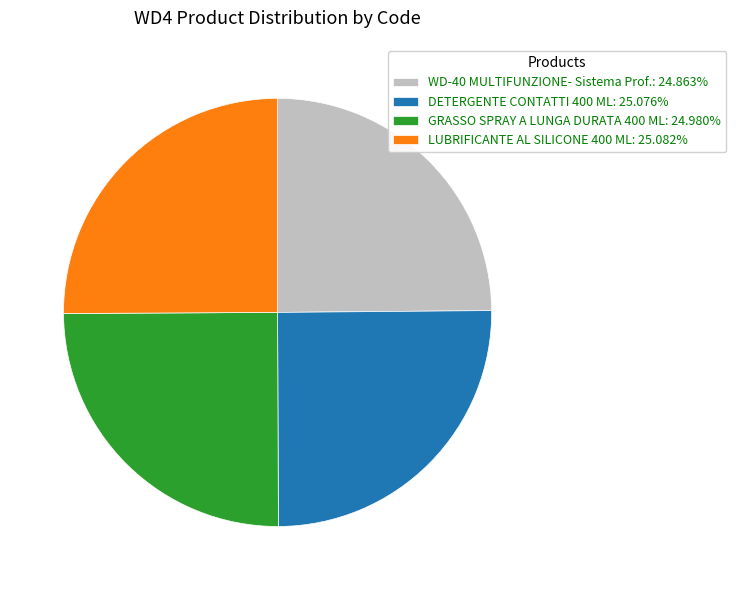

Approximately how many times larger is the value at DETERGENTE CONTATTI 400 ML: 25.076% compared to GRASSO SPRAY A LUNGA DURATA 400 ML: 24.980%?

1.0